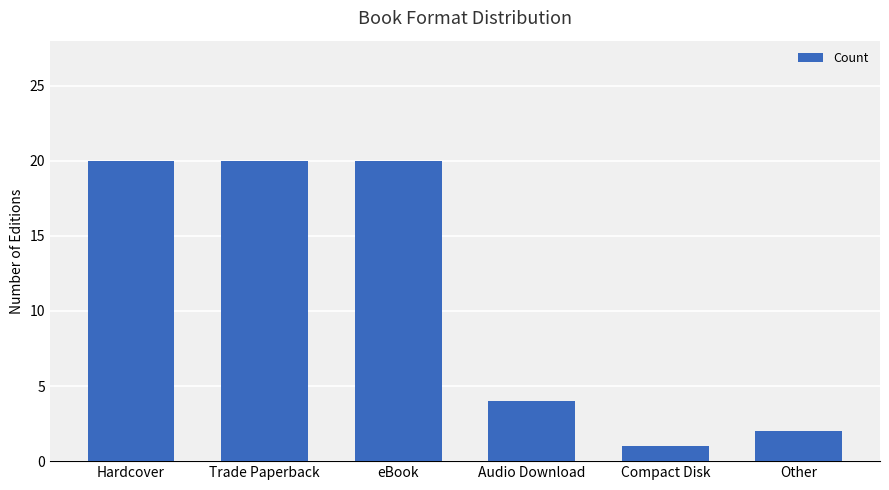

How many bars are there in total?

6